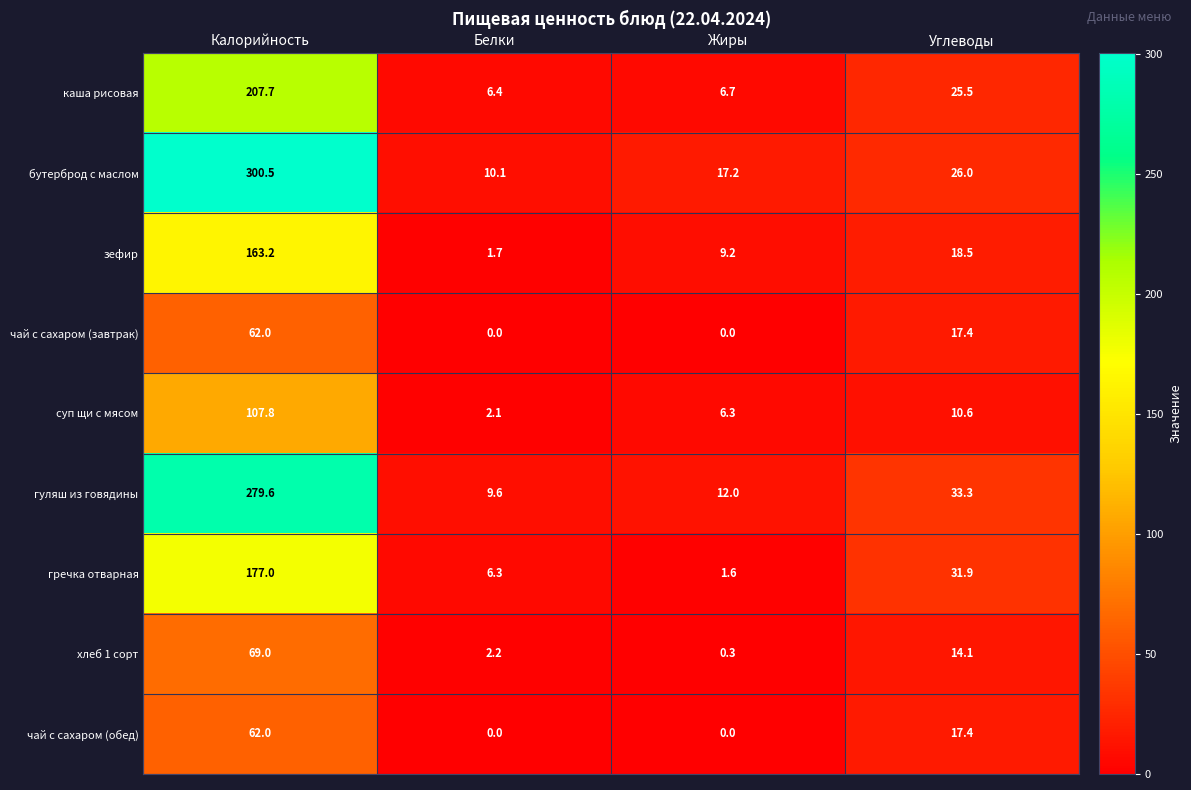

What is the highest value of the гречка отварная series?

177.0